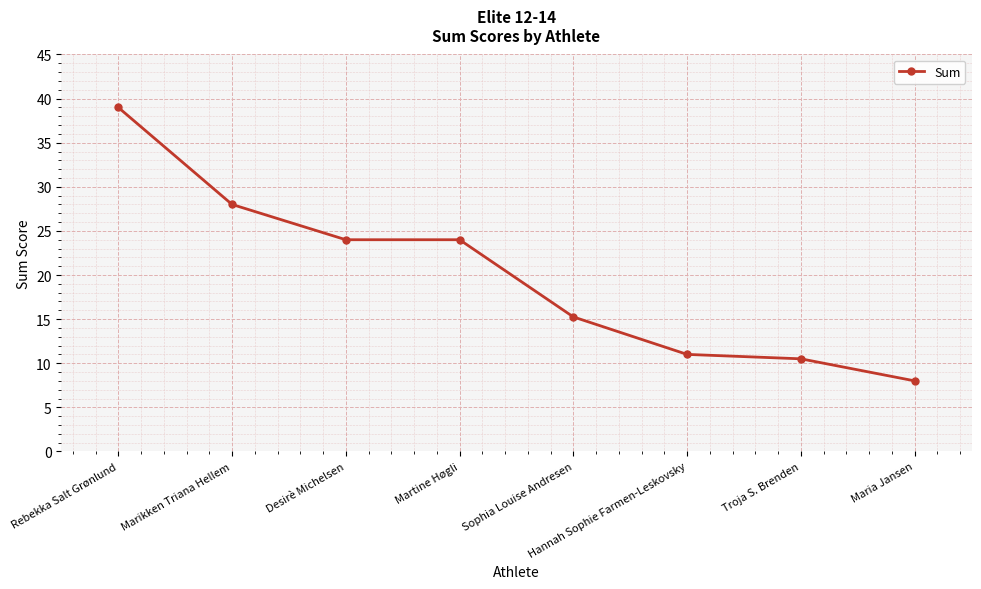

Between Marikken Triana Hellem and Maria Jansen, which is larger?

Marikken Triana Hellem